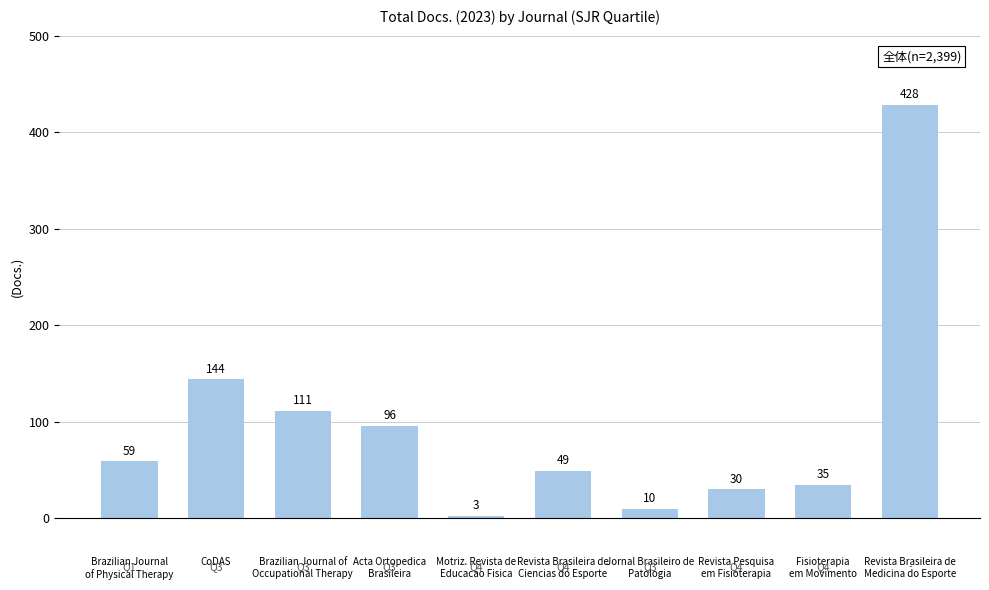

How many distinct data groups are displayed?

1